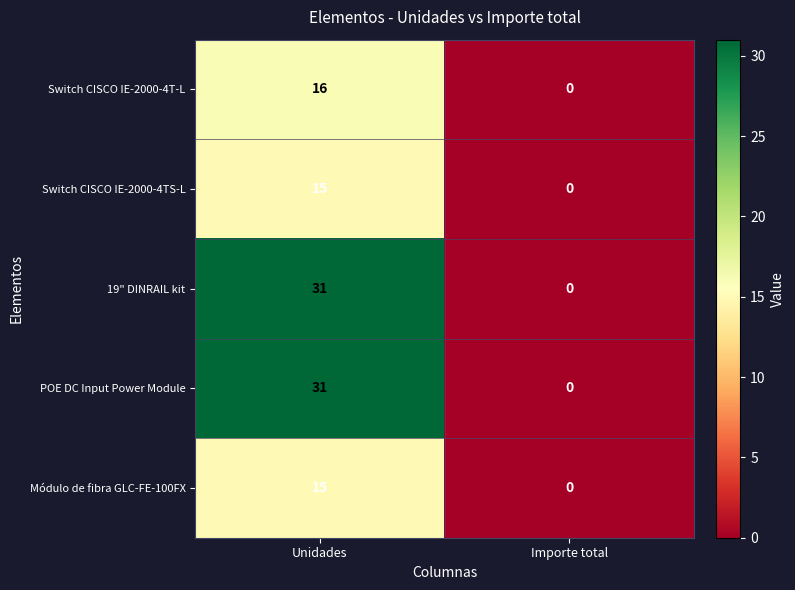

What is the spread (max minus min) of values at Unidades?

16